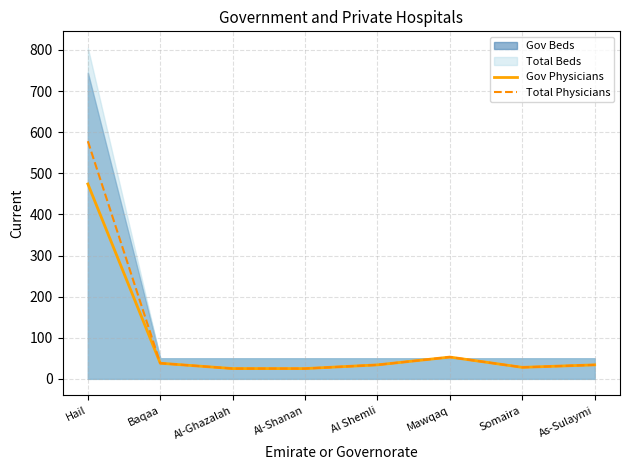

How many lines are shown in the chart?

2